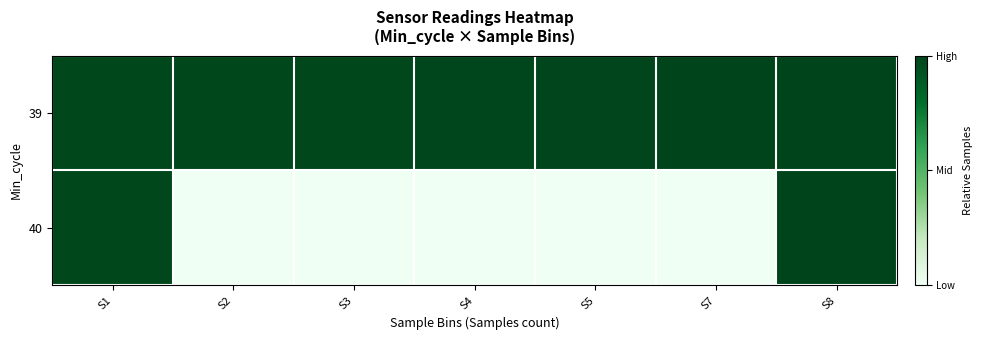

Which has a higher value, S8 or S1?

S8